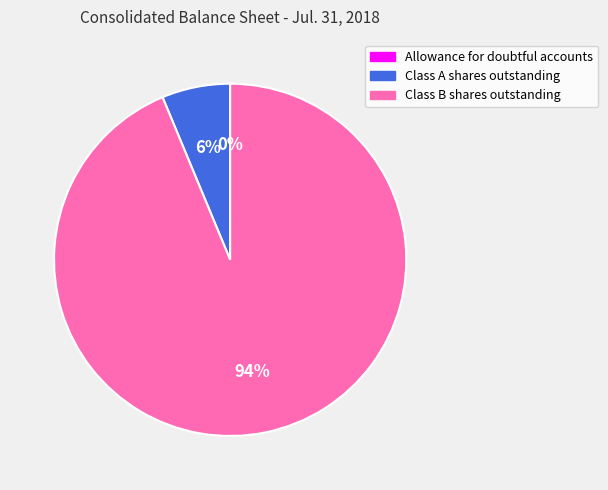

Do Class B shares outstanding and Class A shares outstanding together represent more than half of the pie?

Yes